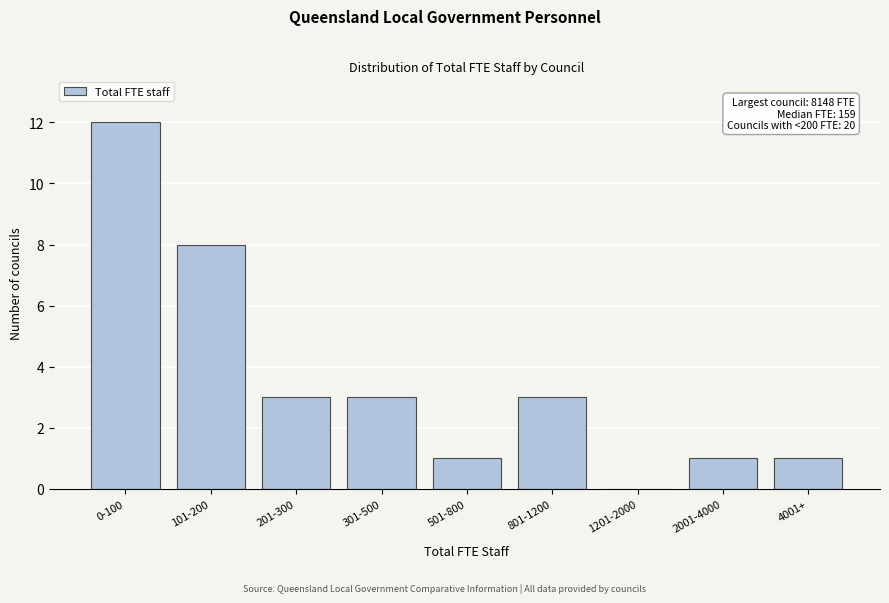

Reading left to right, list all the values displayed in this chart.

0-100=12	101-200=8	201-300=3	301-500=3	501-800=1	801-1200=3	1201-2000=0	2001-4000=1	4001+=1